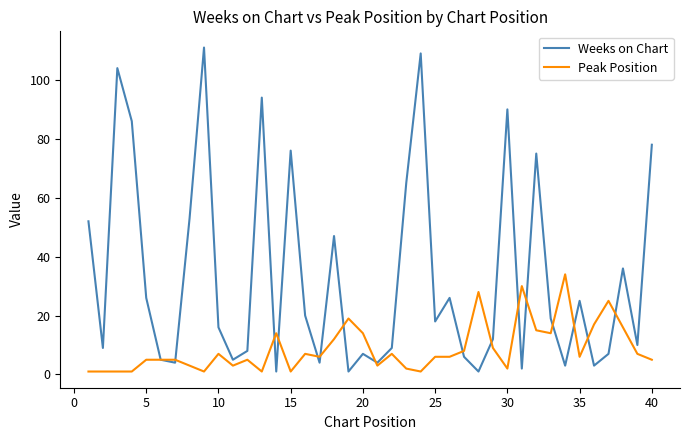

Which series has the largest range (max minus min)?

Weeks on Chart